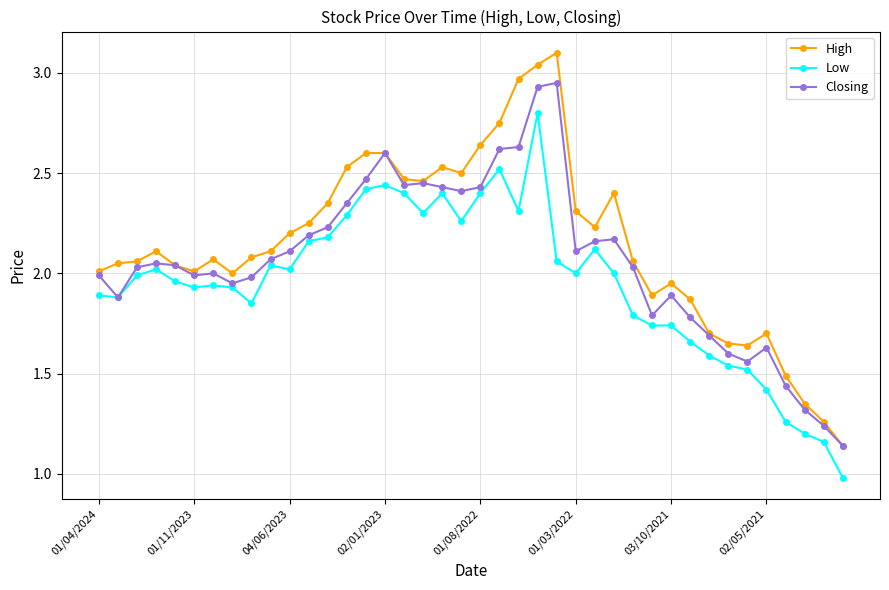

True or false: High and Low intersect in this chart.

False